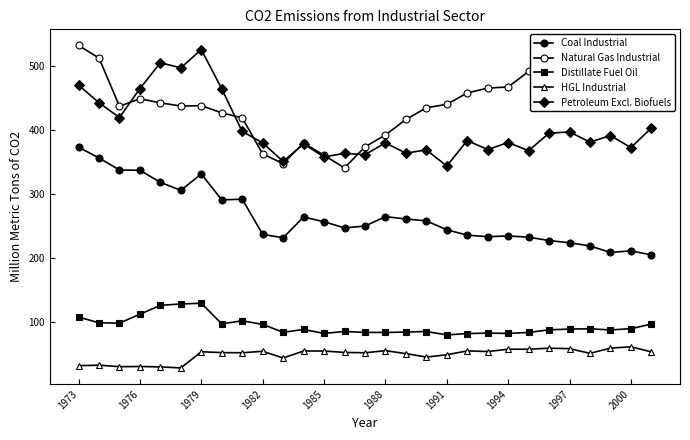

What is the difference between the maximum and minimum values in the Natural Gas Industrial series?

191.7